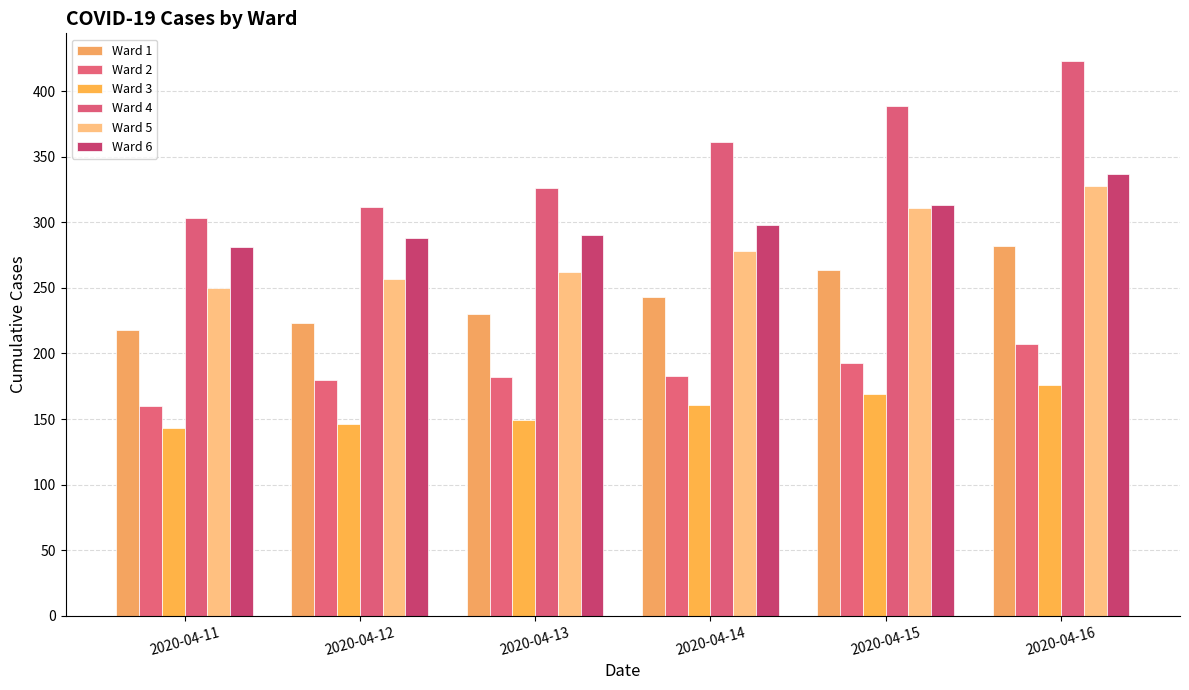

How many data points in Ward 6 are less than 298?

3